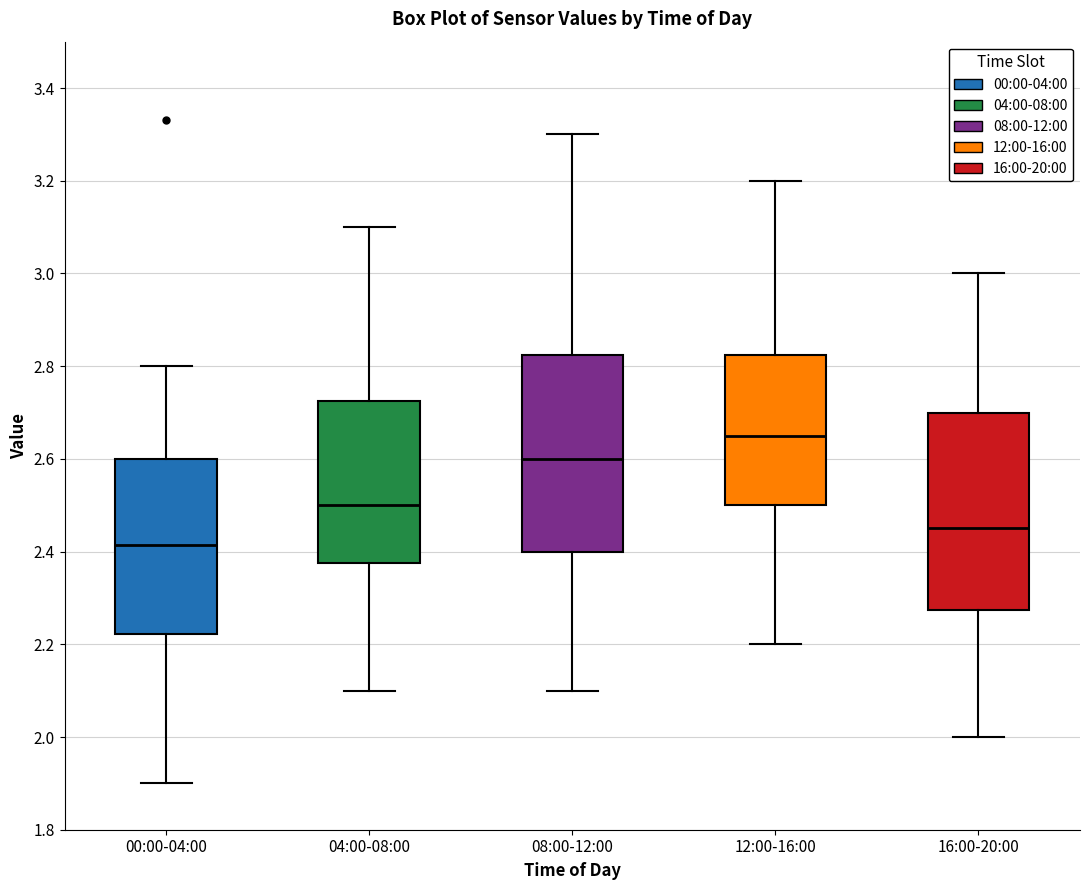

Reading left to right, read every box against the y-axis: the position of its median line, the range the box covers, and the ends of its whiskers. The values are not printed on the chart, so give them approximately, as read against the axis.

00:00-04:00: median 2.42, box 2.22 to 2.60, whiskers 1.90 to 2.80
04:00-08:00: median 2.50, box 2.38 to 2.72, whiskers 2.10 to 3.10
08:00-12:00: median 2.60, box 2.40 to 2.82, whiskers 2.10 to 3.30
12:00-16:00: median 2.66, box 2.50 to 2.82, whiskers 2.20 to 3.20
16:00-20:00: median 2.46, box 2.28 to 2.70, whiskers 2.00 to 3.00